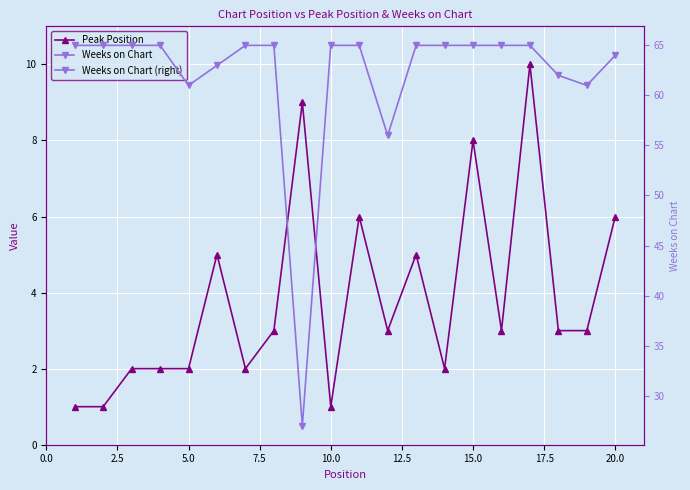

Rank the series at 5.0 from highest to lowest value.

Weeks on Chart, Weeks on Chart (right), Peak Position